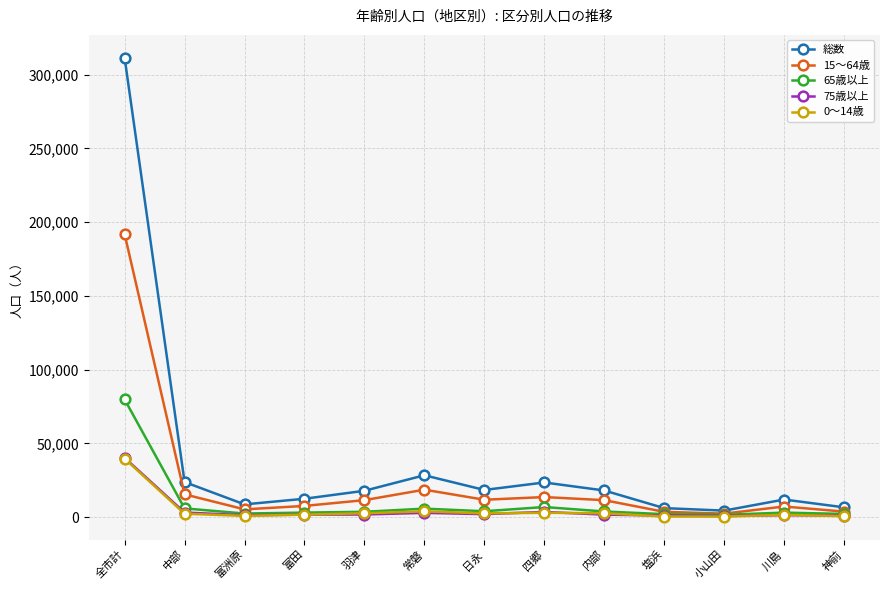

Which series has the largest total across all categories?

総数